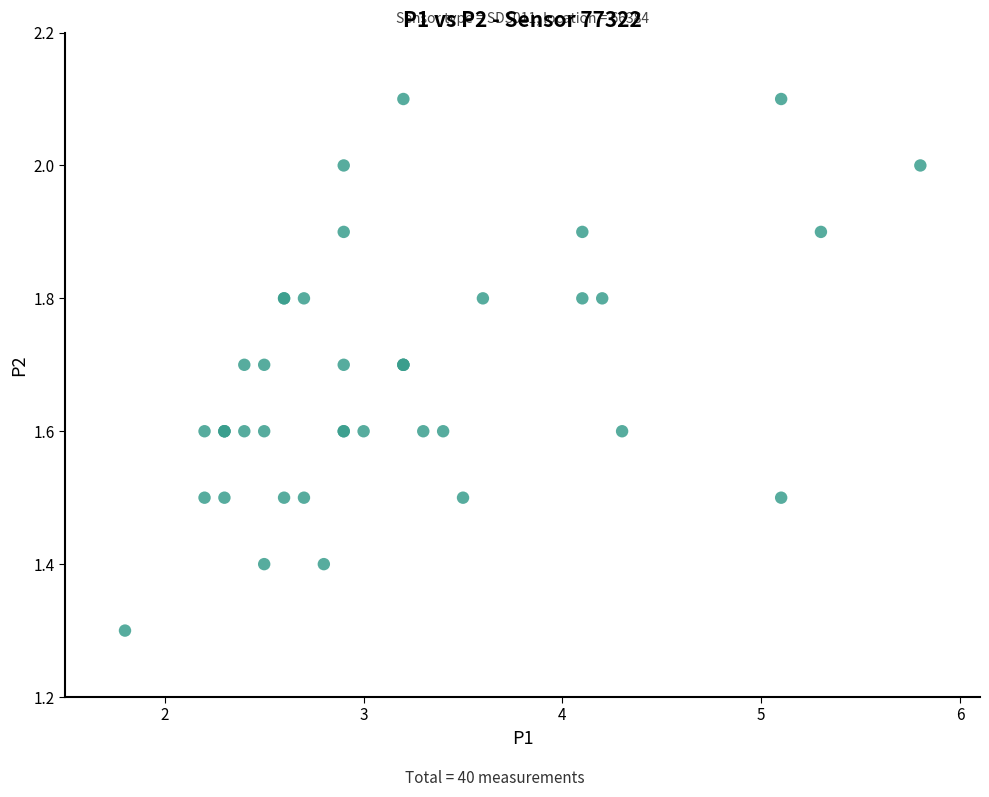

What Y value in the scatter plot is closest to 1?

1.3